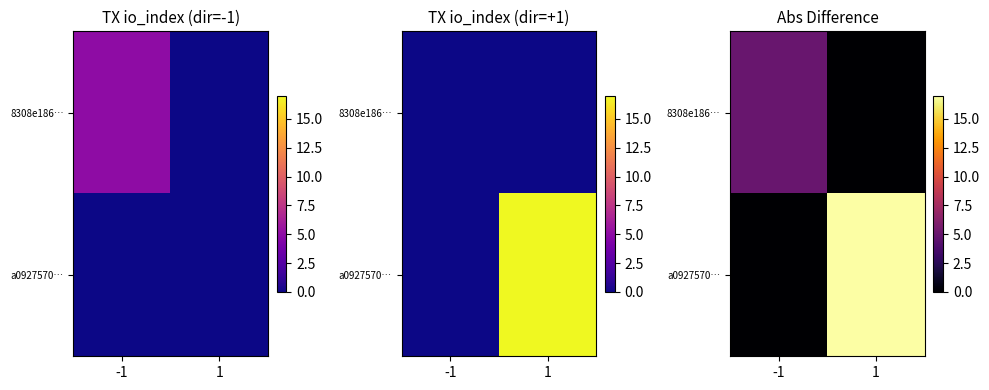

List the series in order of their peak value, lowest first.

8308e186…, a0927570…